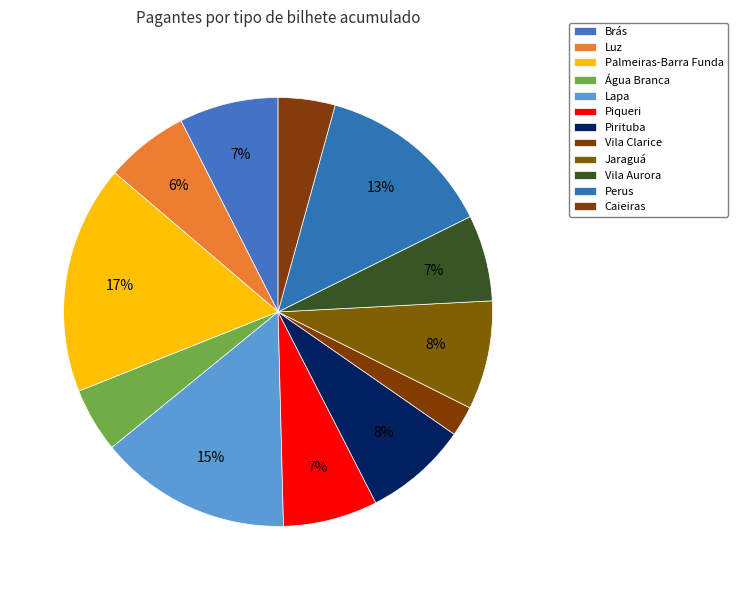

How many slices are in this pie chart?

12